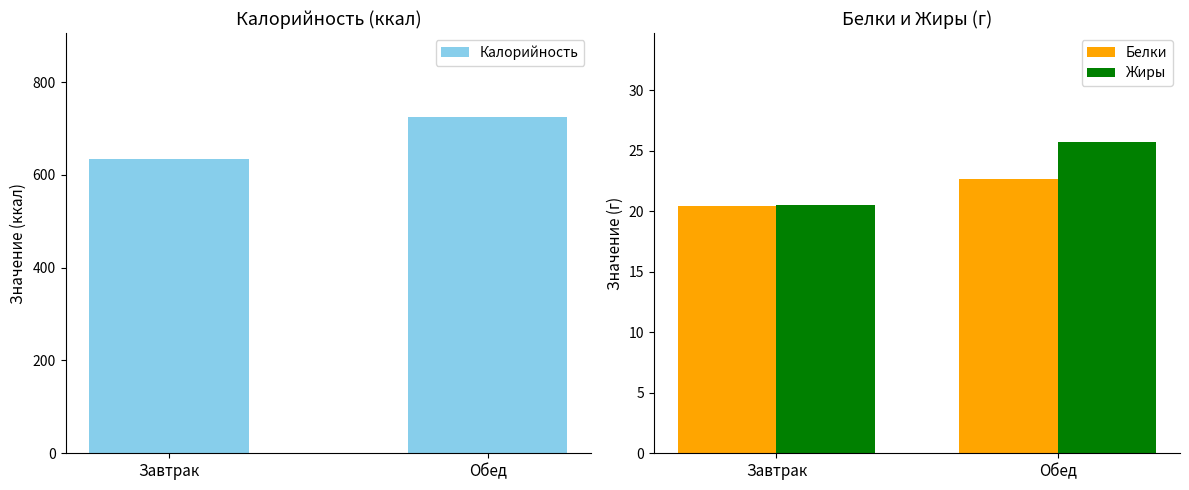

Reading left to right, extract all data points from this chart.

Калорийность: Завтрак=634.4	Обед=724.6
Белки: Завтрак=20.4	Обед=22.7
Жиры: Завтрак=20.6	Обед=25.7